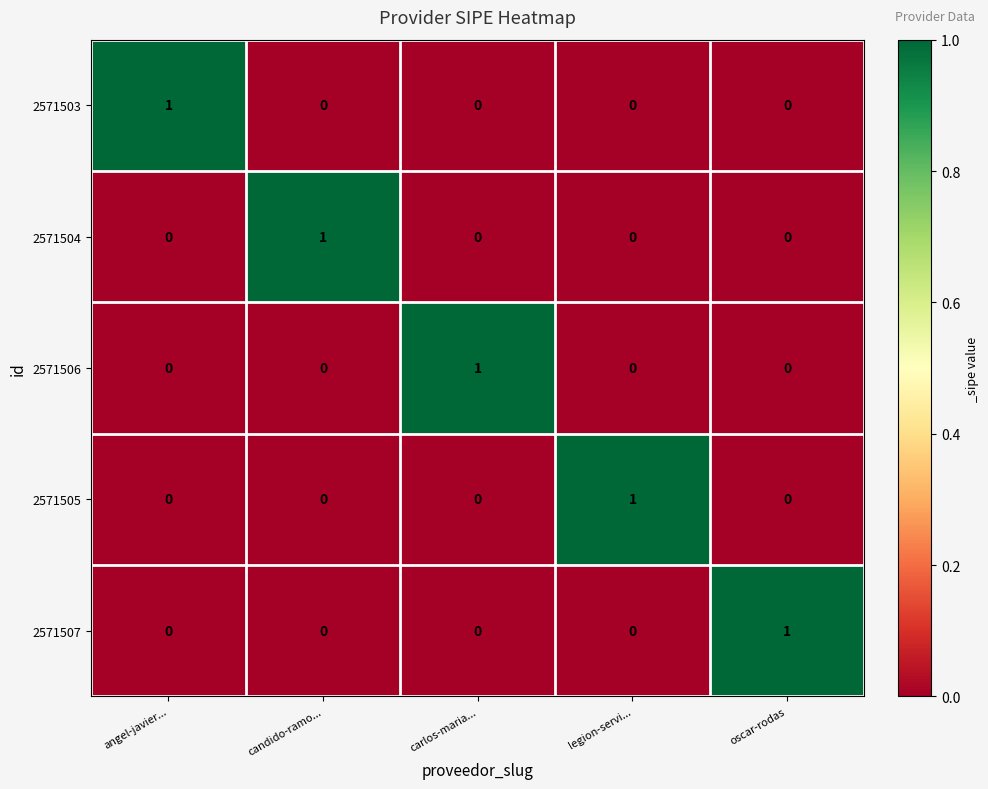

At which label does 2571503 reach its peak?

angel-javier...